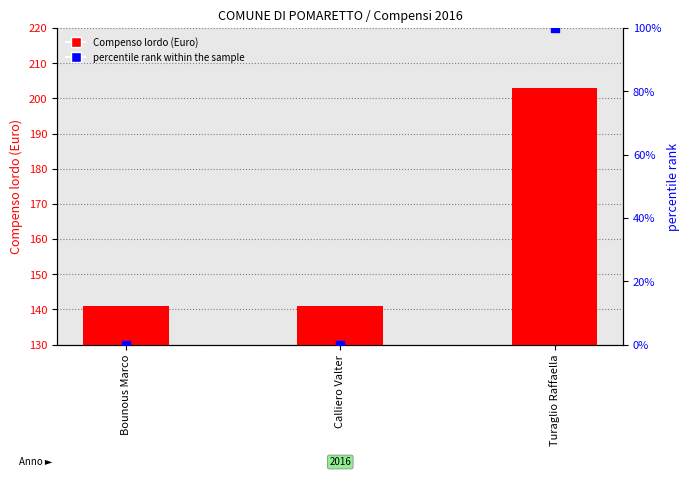

Which series reaches the minimum Y coordinate?

percentile rank within the sample